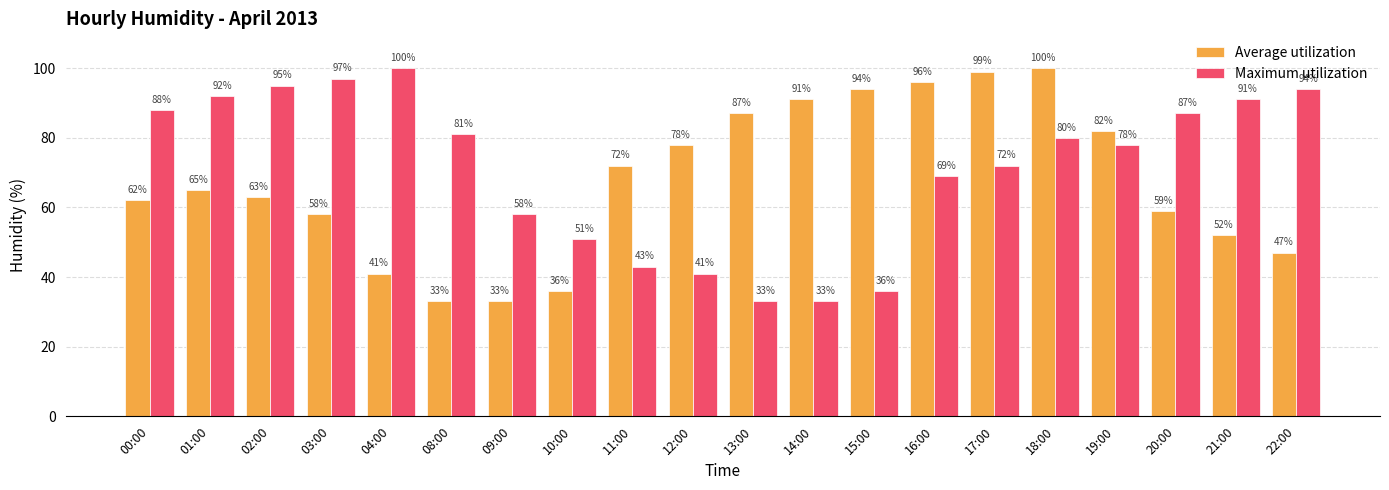

Count the number of categories in the chart.

20